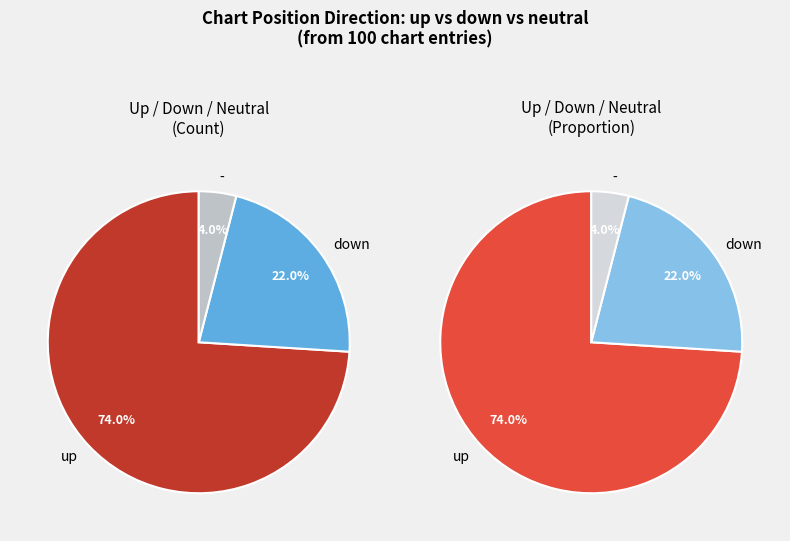

Which has a higher value, - or up?

up